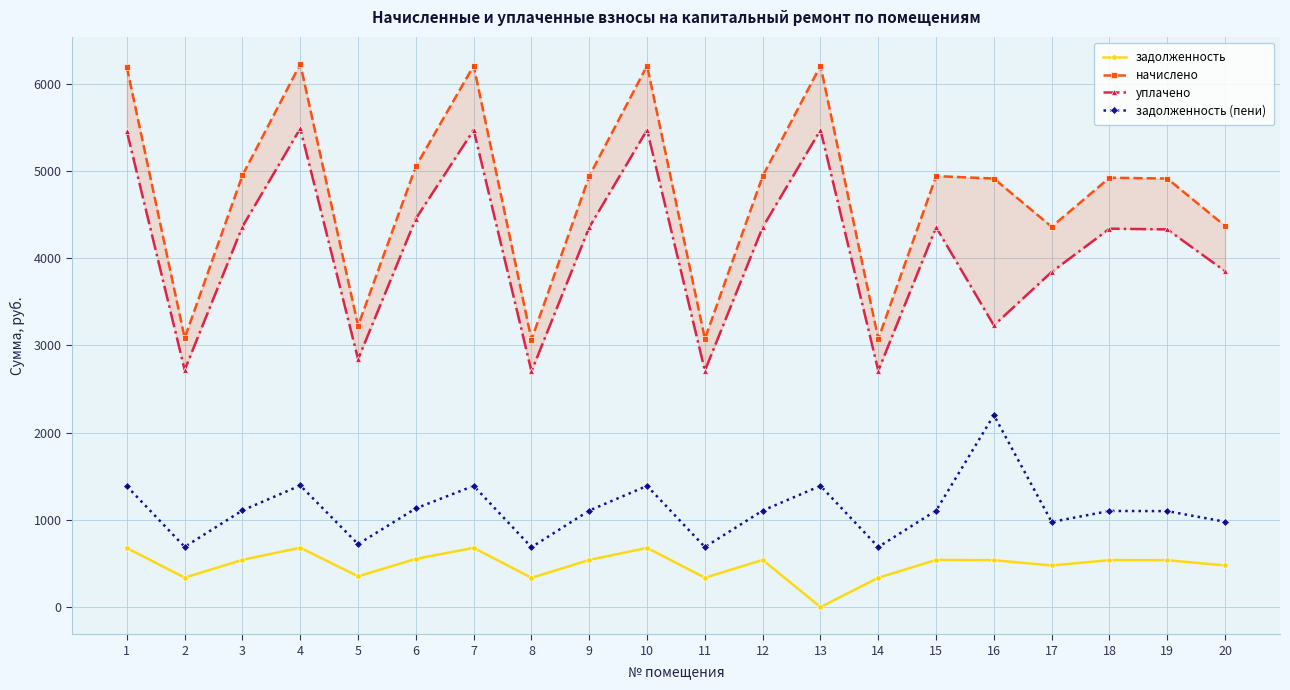

List the labels in order of начислено value, largest first.

4, 7, 10, 13, 1, 6, 3, 9, 12, 15, 18, 16, 19, 20, 17, 5, 2, 11, 14, 8